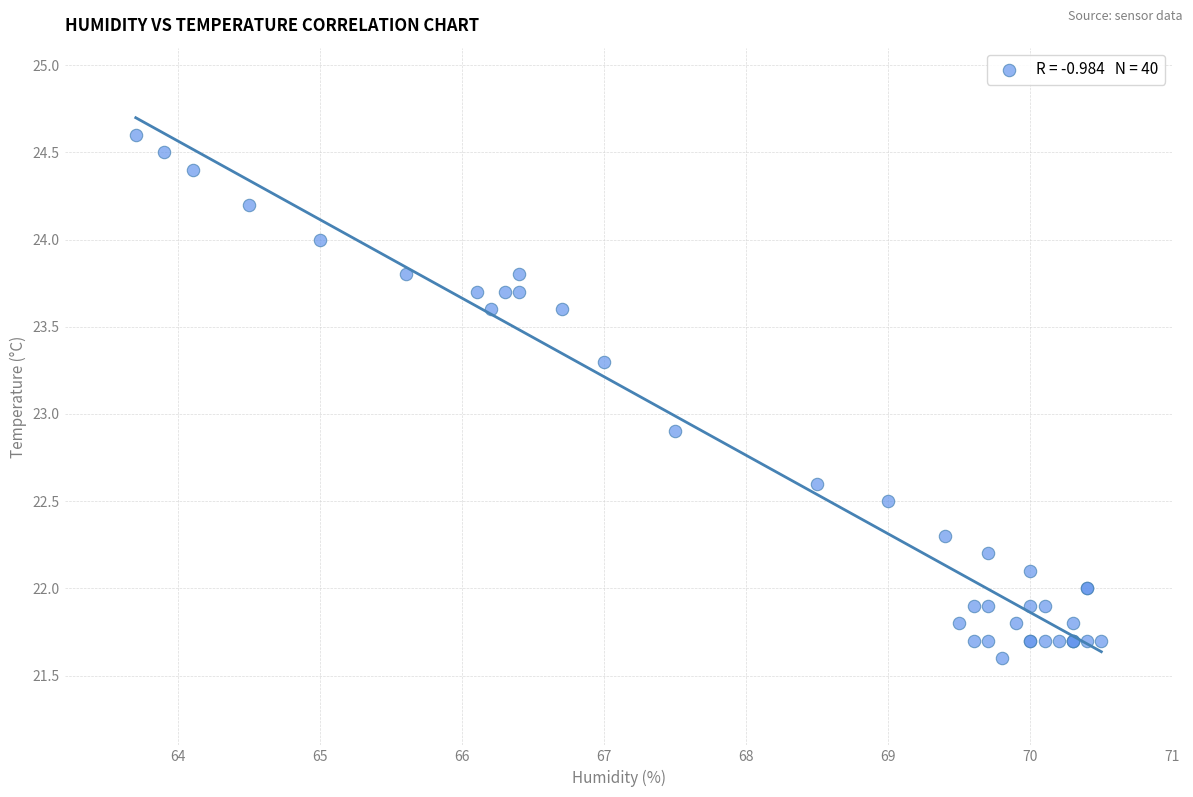

What Y value in the scatter plot is closest to 23?

22.9